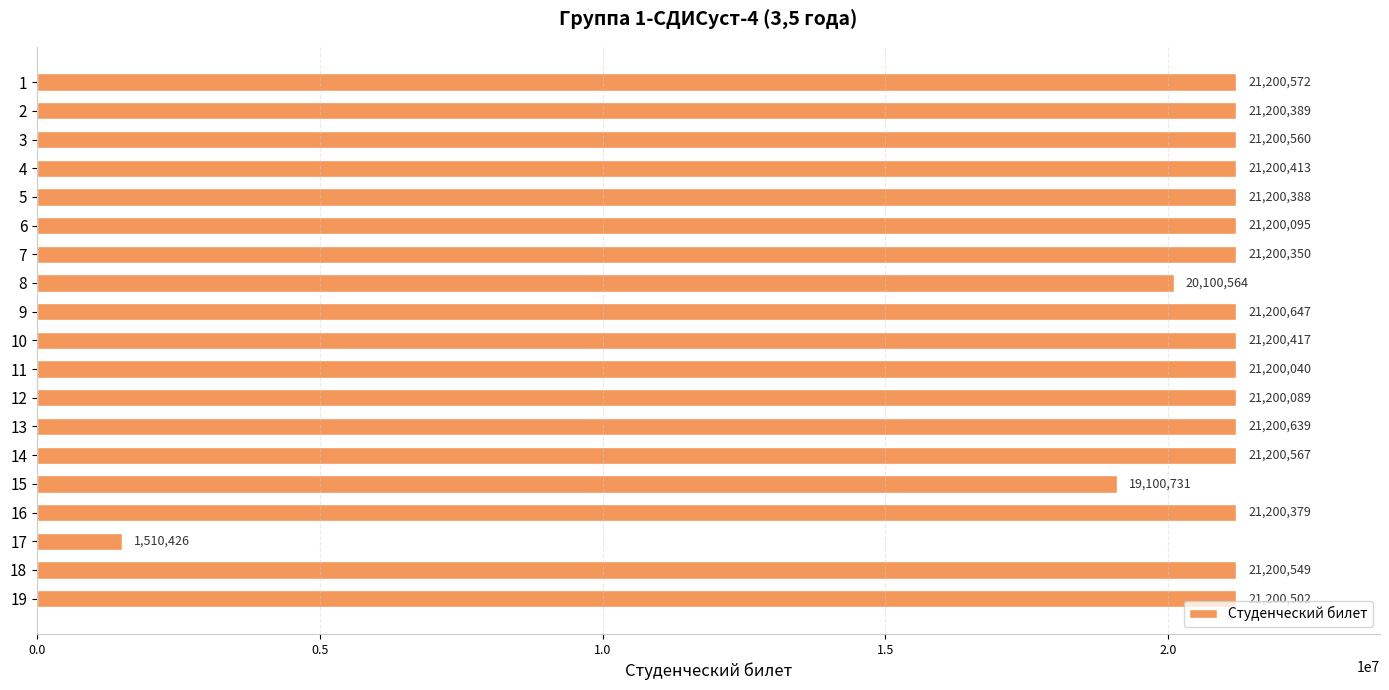

Between 4 and 12, which is larger?

4